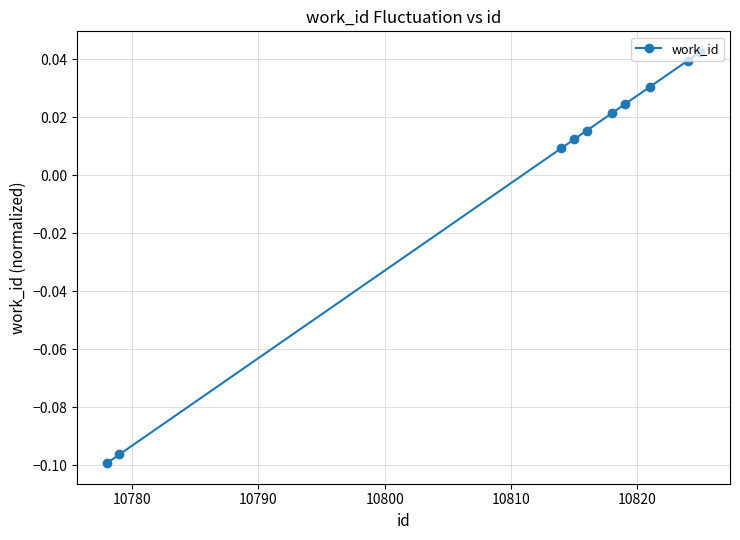

True or false: the data has more than 2 interior local peaks.

False